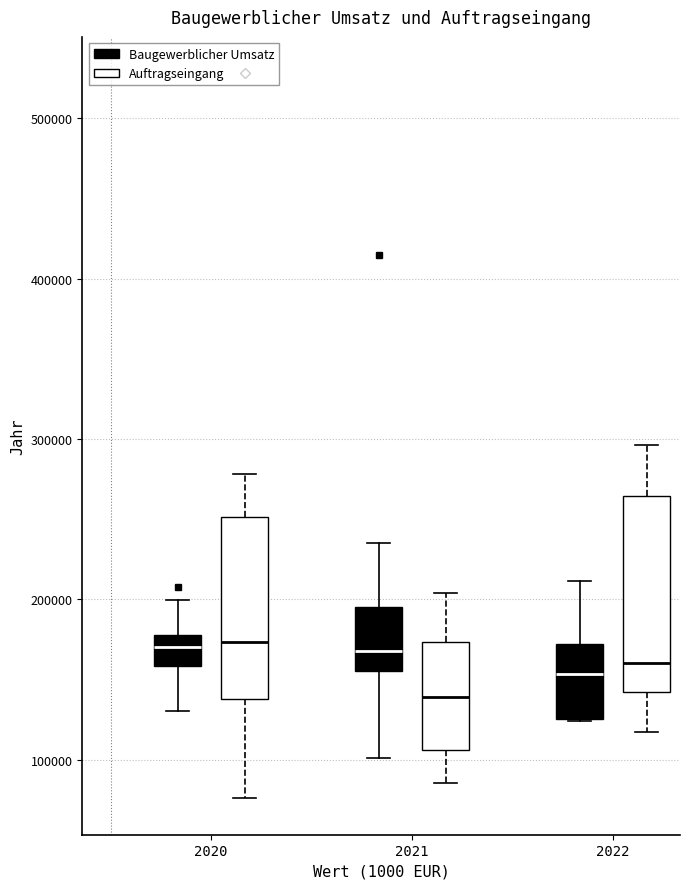

Where is the lower edge of the box for 2022 (Baugewerblicher Umsatz) on the y-axis? The values are not printed on the chart, so give them approximately, as read against the axis.

130000